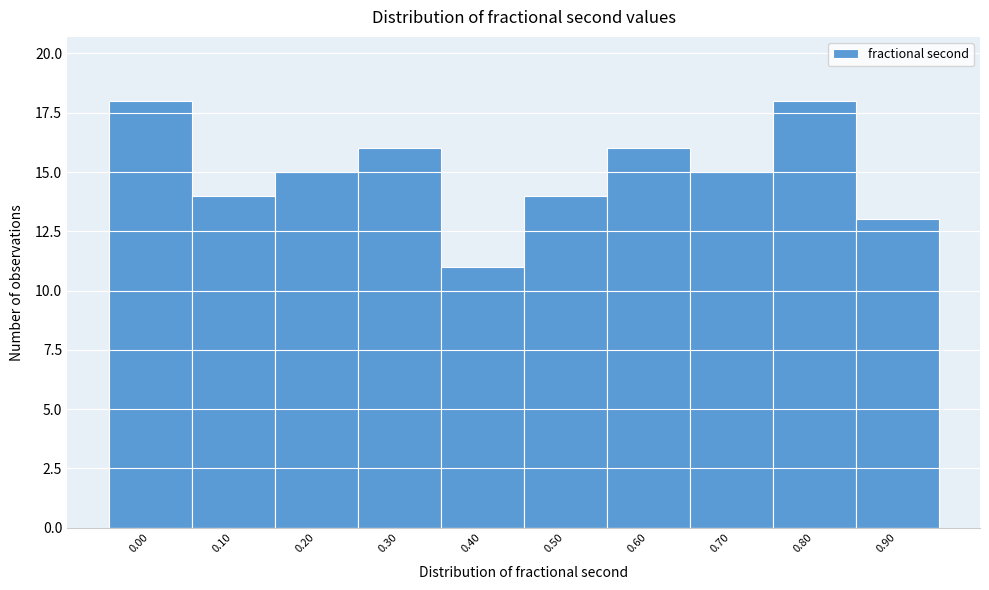

Reading right to left, extract all data points from this chart.

0.90=13	0.80=18	0.70=15	0.60=16	0.50=14	0.40=11	0.30=16	0.20=15	0.10=14	0.00=18